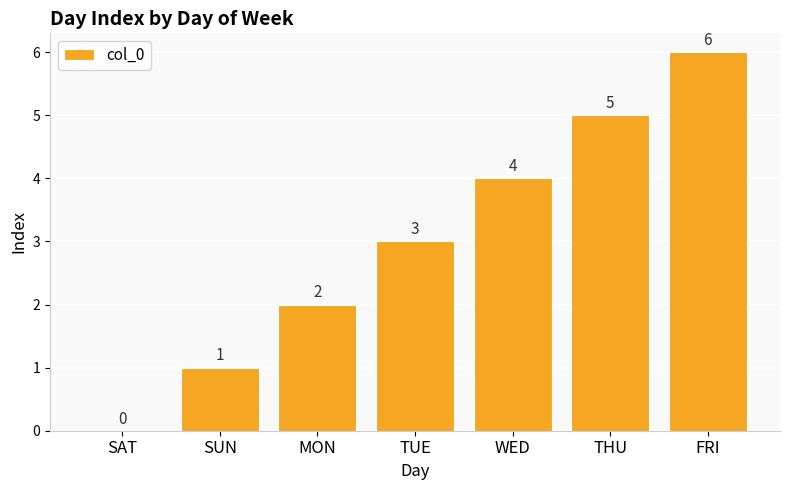

At which category does the chart reach its peak across all series?

FRI